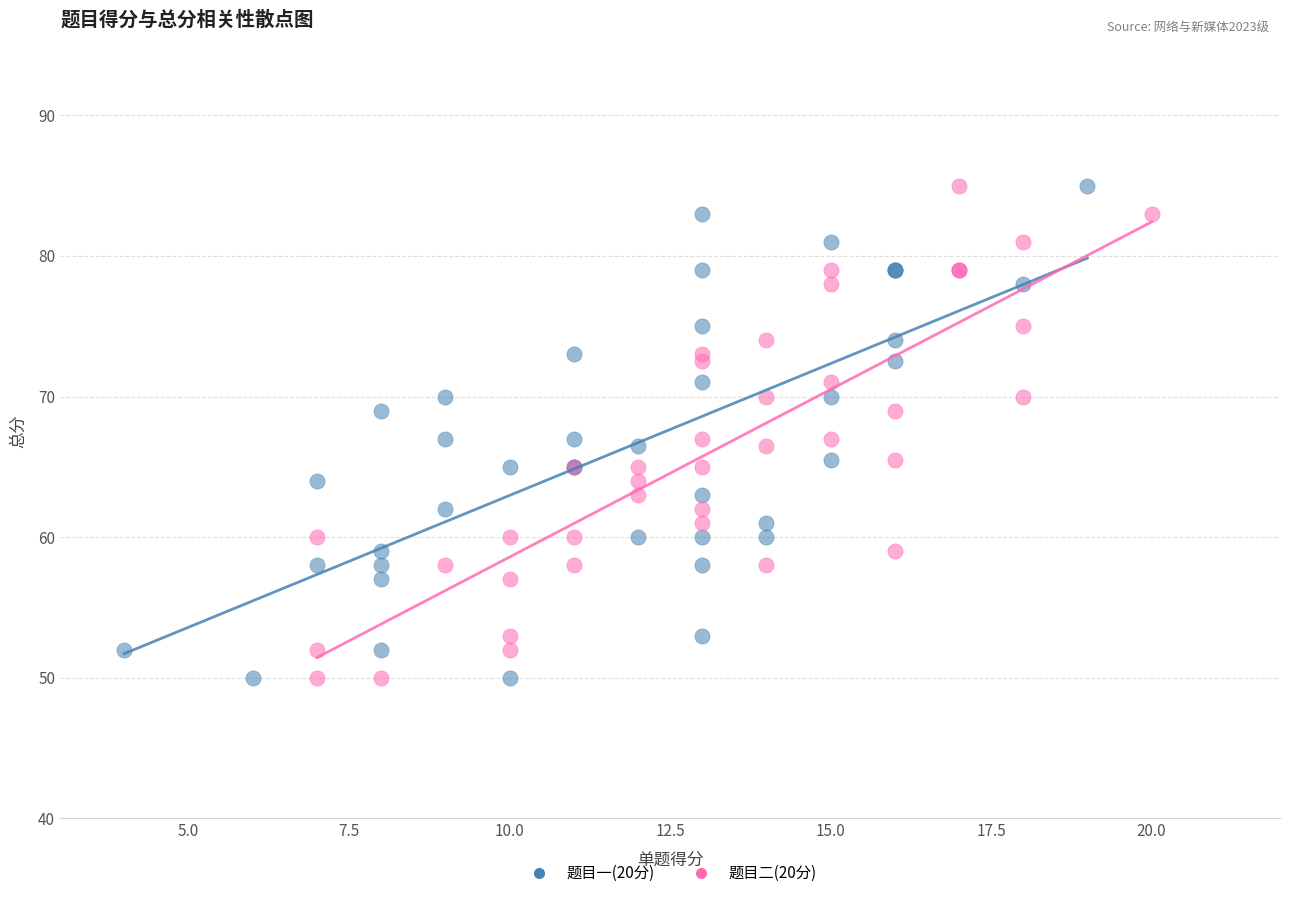

What are all the series names shown in the legend?

题目一(20分), 题目二(20分)